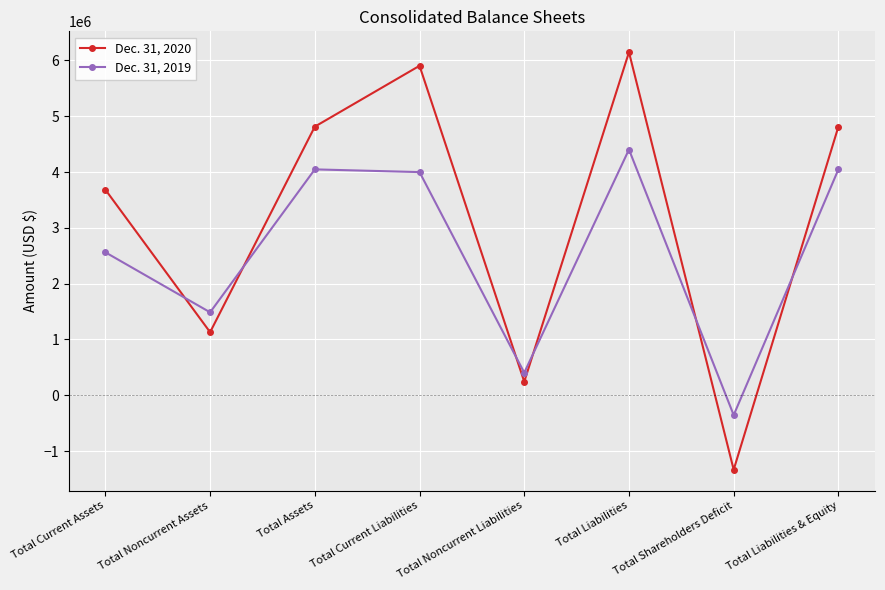

How many times do Dec. 31, 2020 and Dec. 31, 2019 cross each other?

6